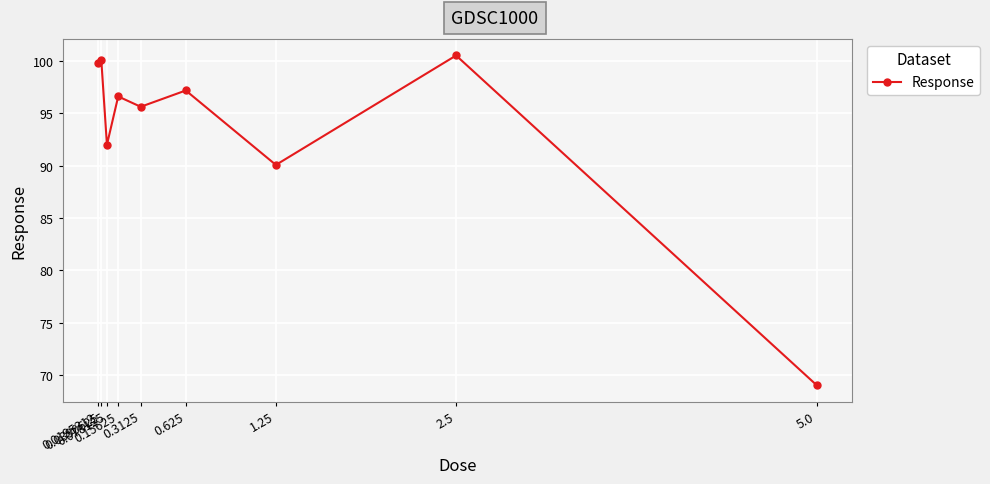

How many points are lower than both their immediate neighbors (excluding endpoints)?

3